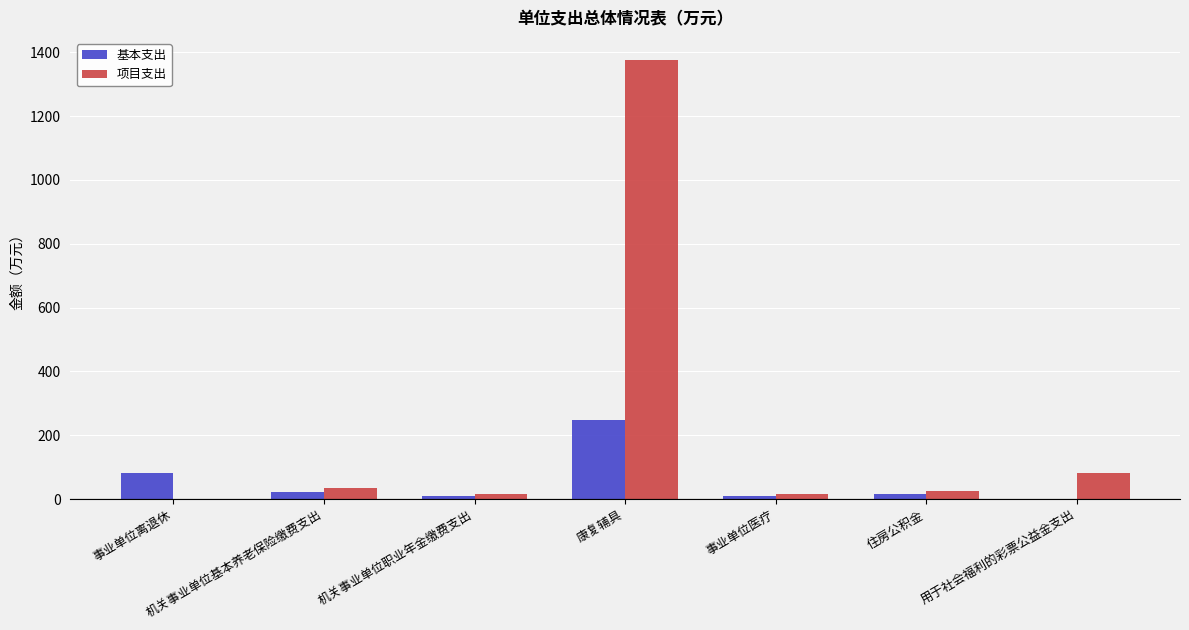

Are the bars grouped side by side (vs. stacked)?

Yes